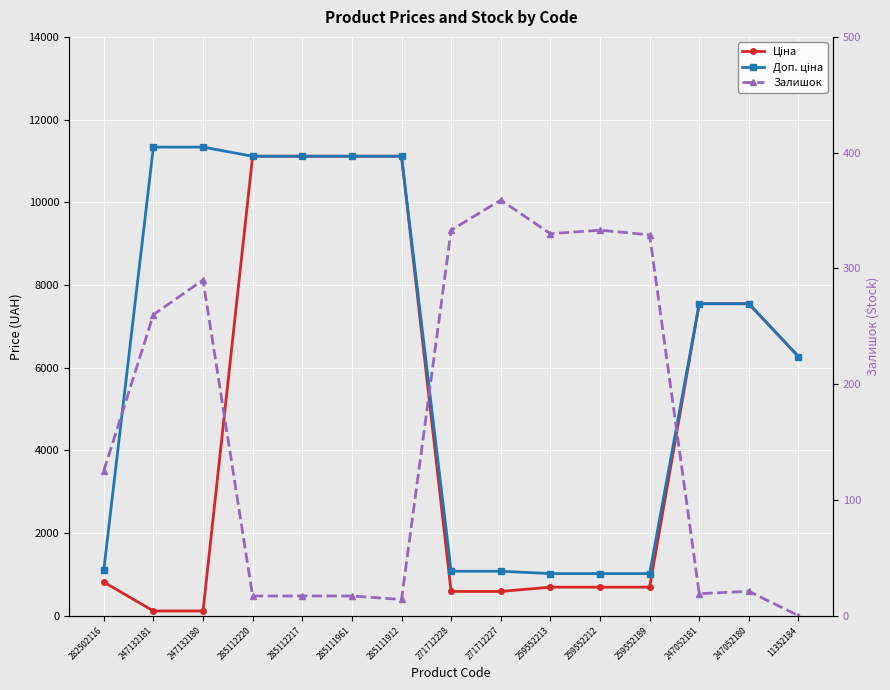

Where is Доп. ціна nearest to the value 6175?

11352184